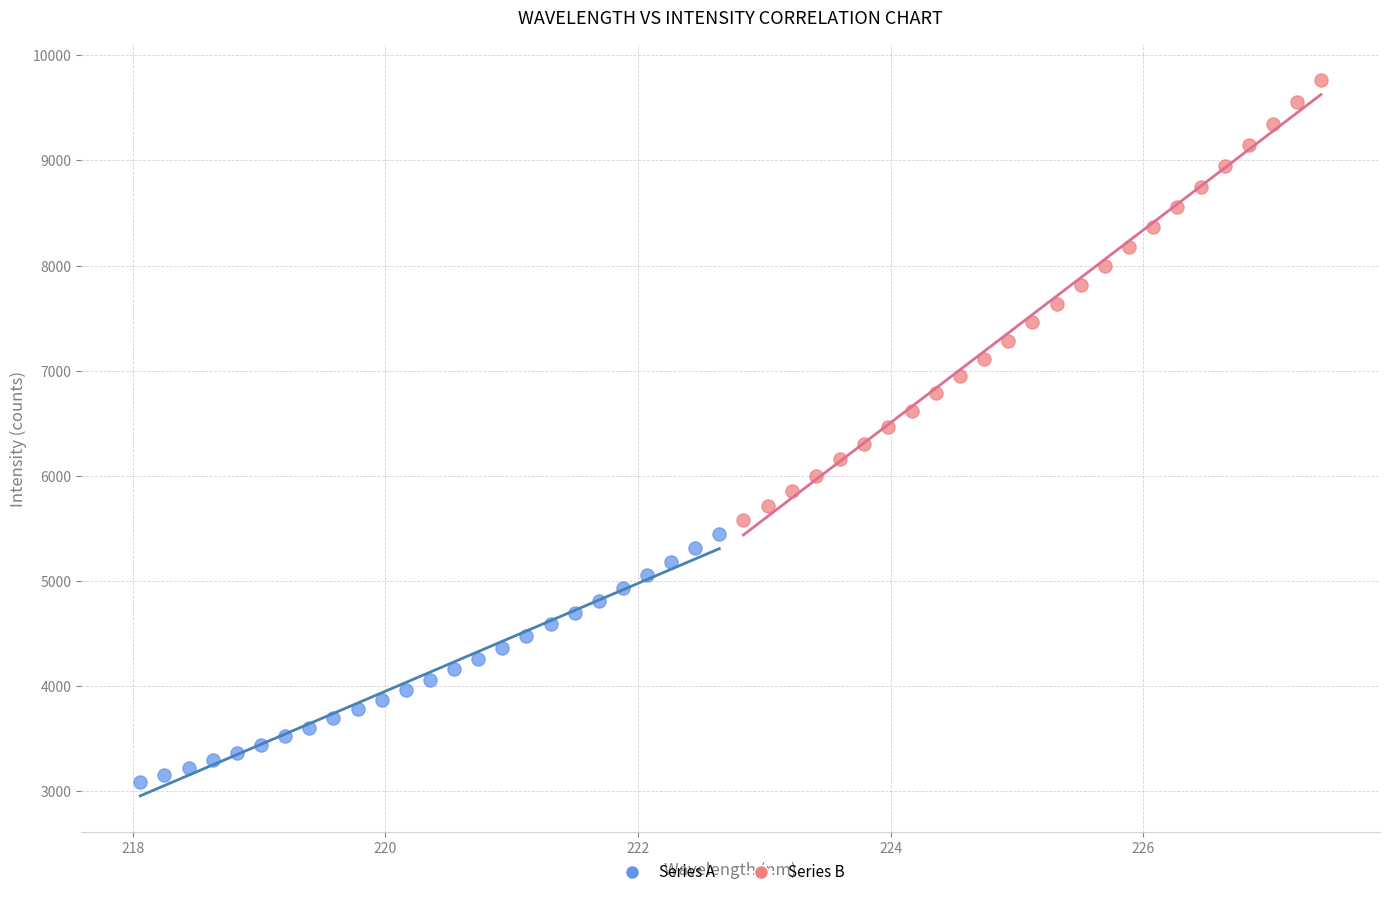

What are all the series names shown in the legend?

Series A, Series B